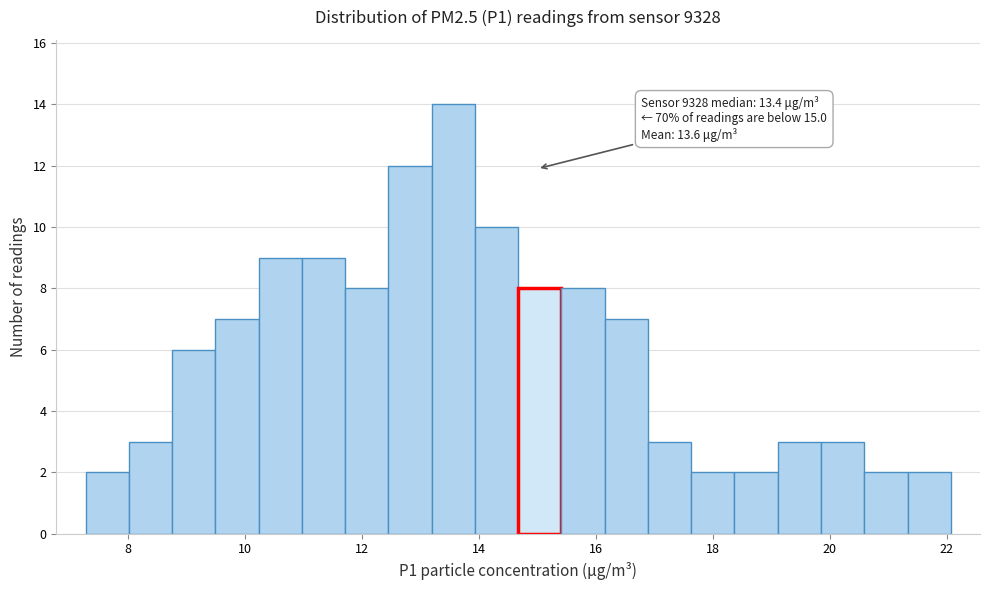

Read against the x-axis, roughly where is the centre of the tallest bar?

13.6